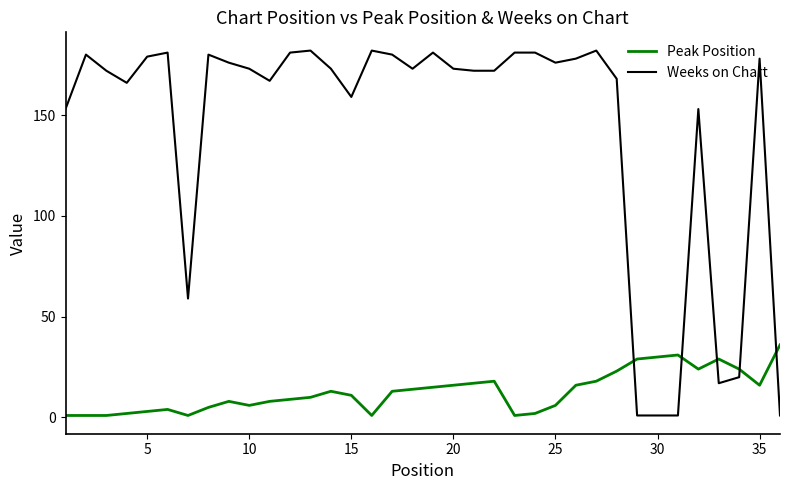

What is the difference between the maximum and minimum values in the Peak Position series?

35